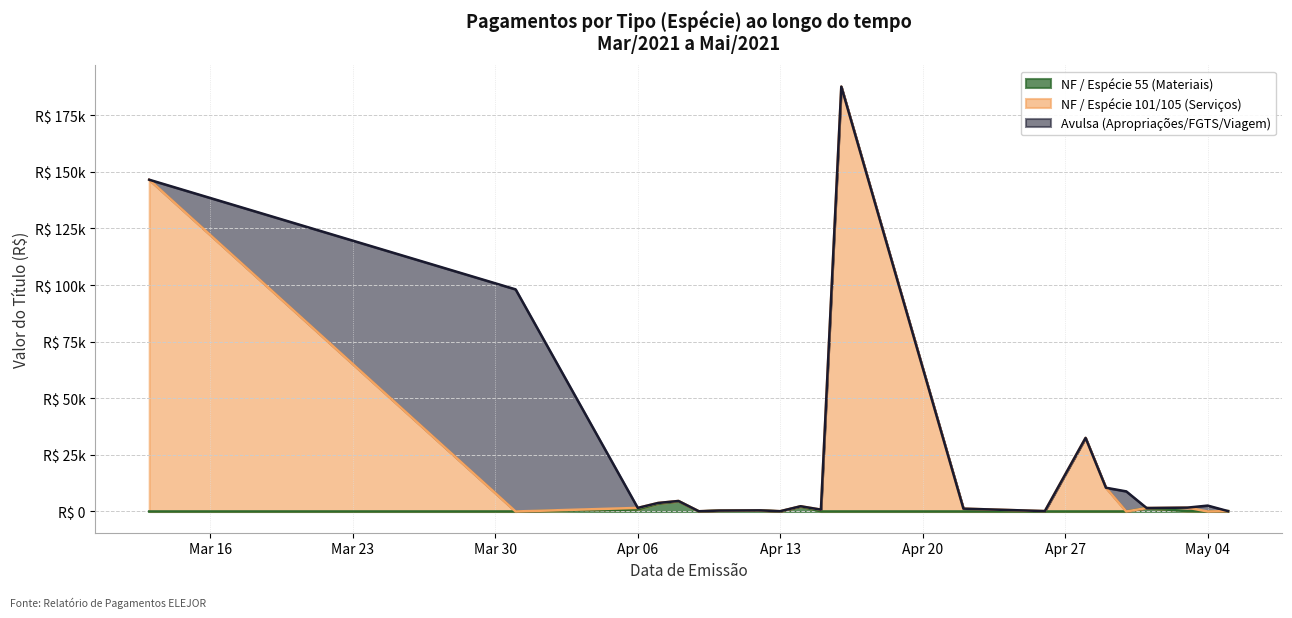

True or false: Valor do título (Avulsa) and Valor do título (NF/101) intersect in this chart.

True